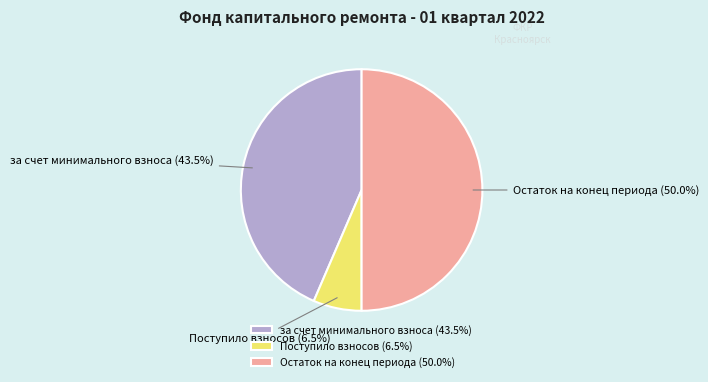

Do Остаток на конец периода and Поступило взносов together represent more than half of the pie?

Yes